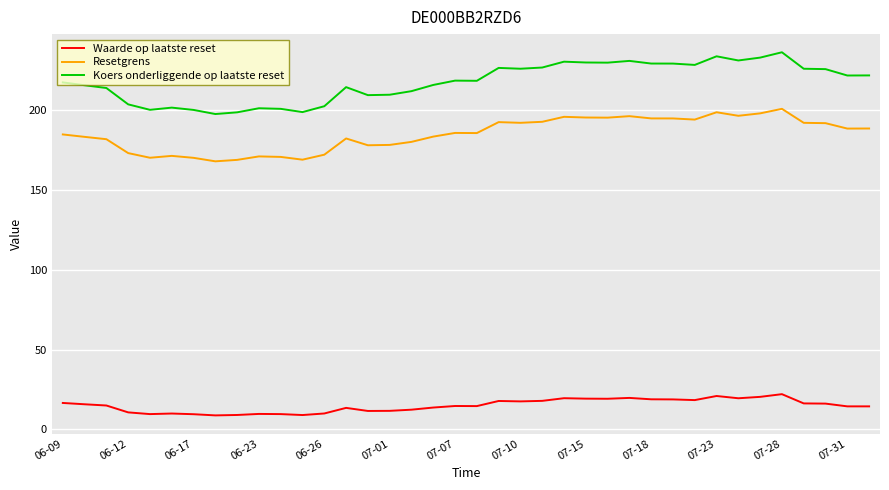

What are all the series names shown in the legend?

Waarde op laatste reset, Resetgrens, Koers onderliggende op laatste reset